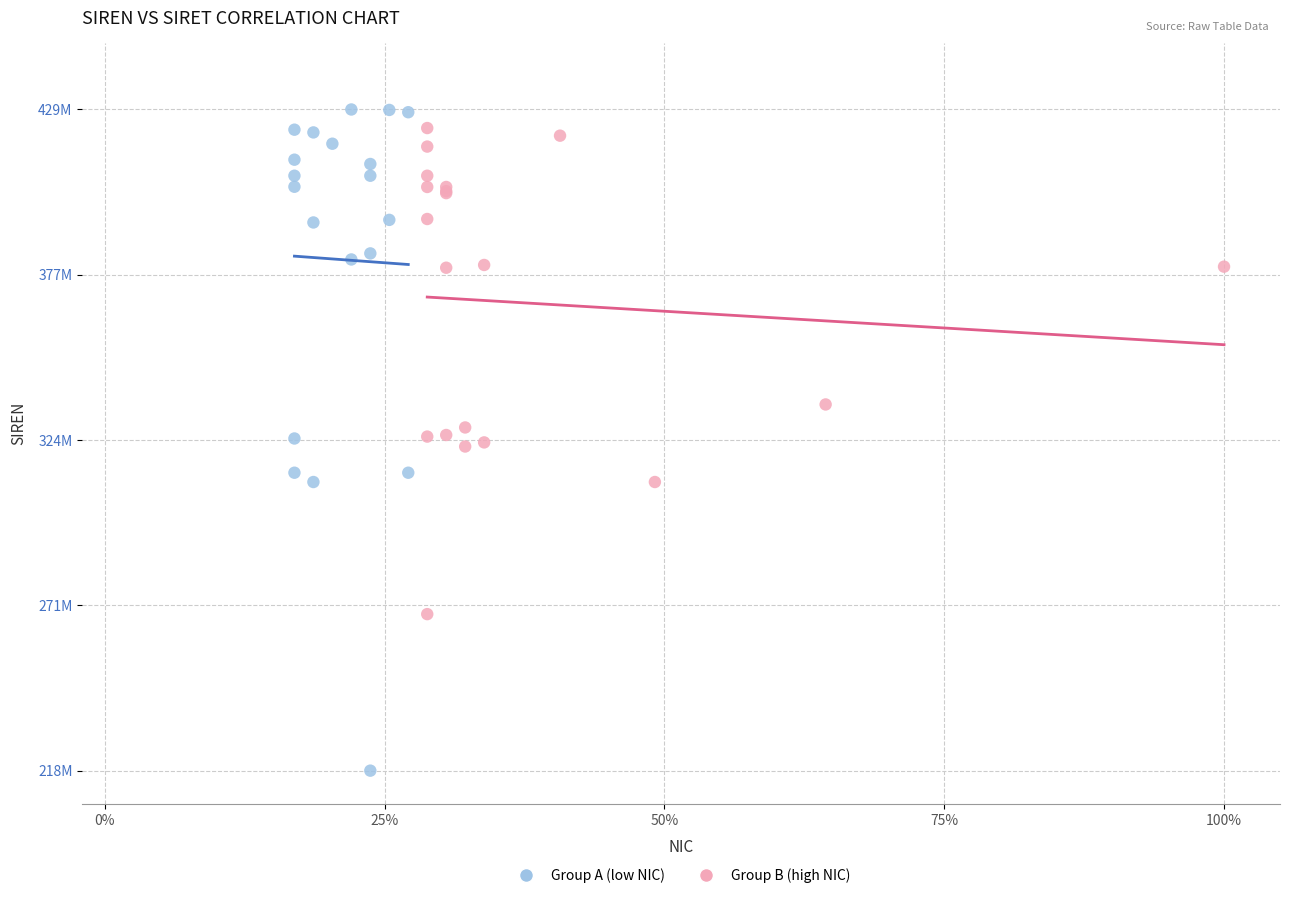

Which series has the largest Y range (max minus min)?

Group A (low NIC)